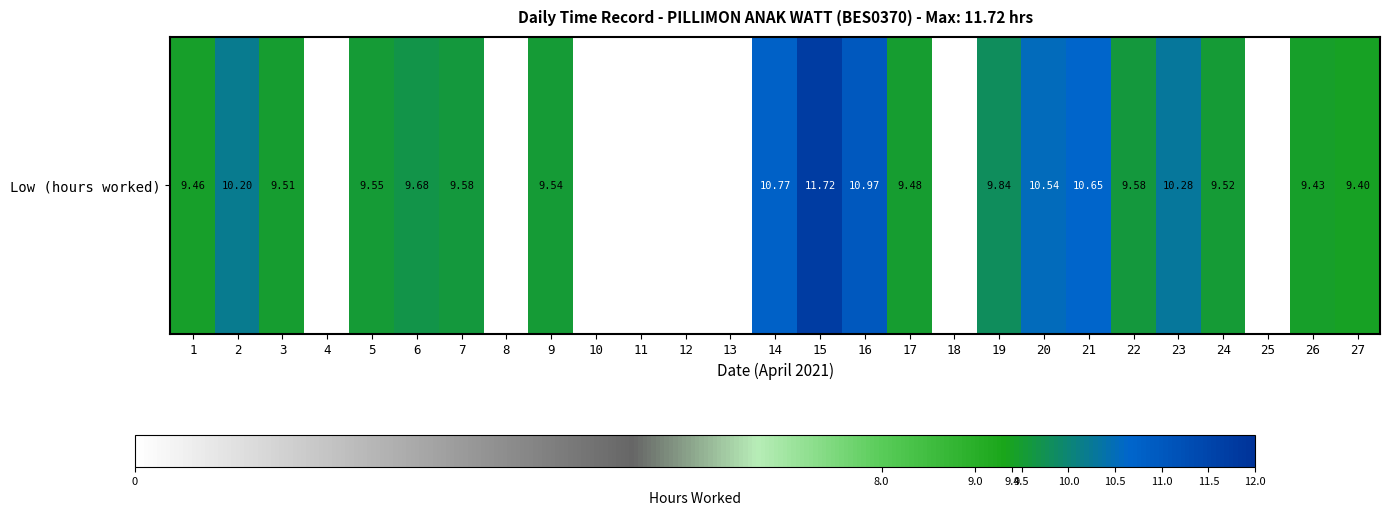

Is it true that the value at 18 is -4.3?

False